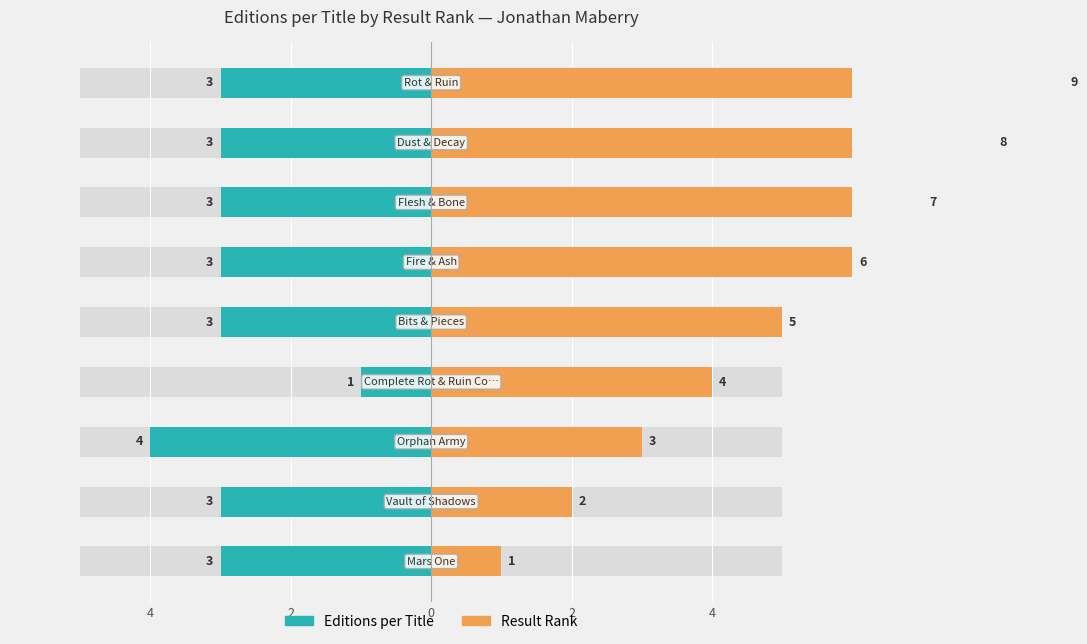

What is the greatest value displayed?

9